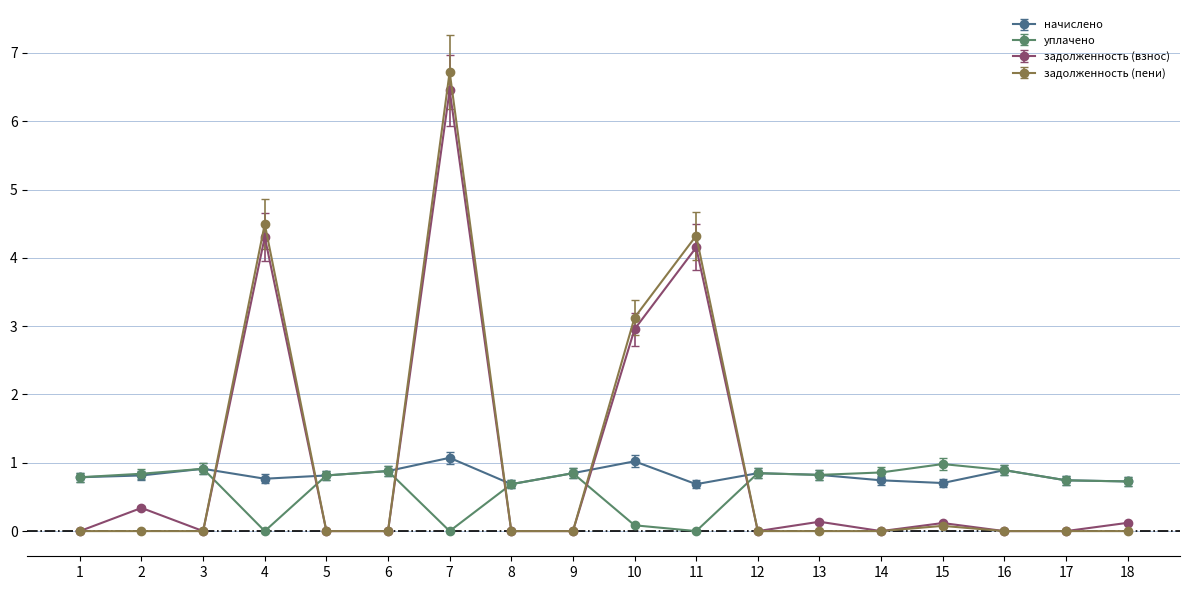

What is the greatest value displayed?

6.7